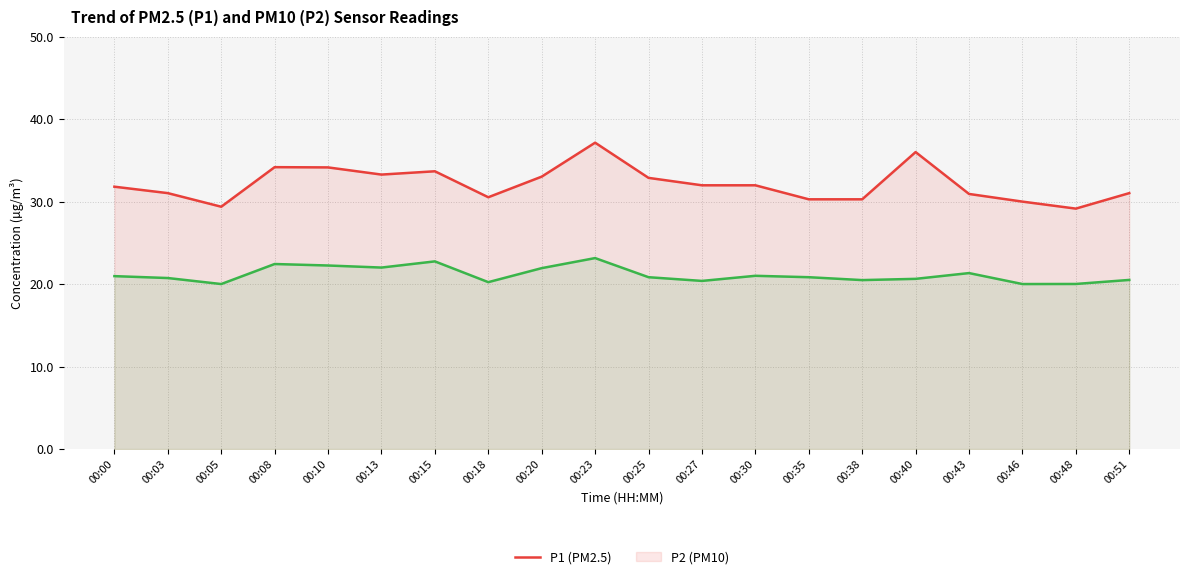

What is the greatest value displayed?

37.2